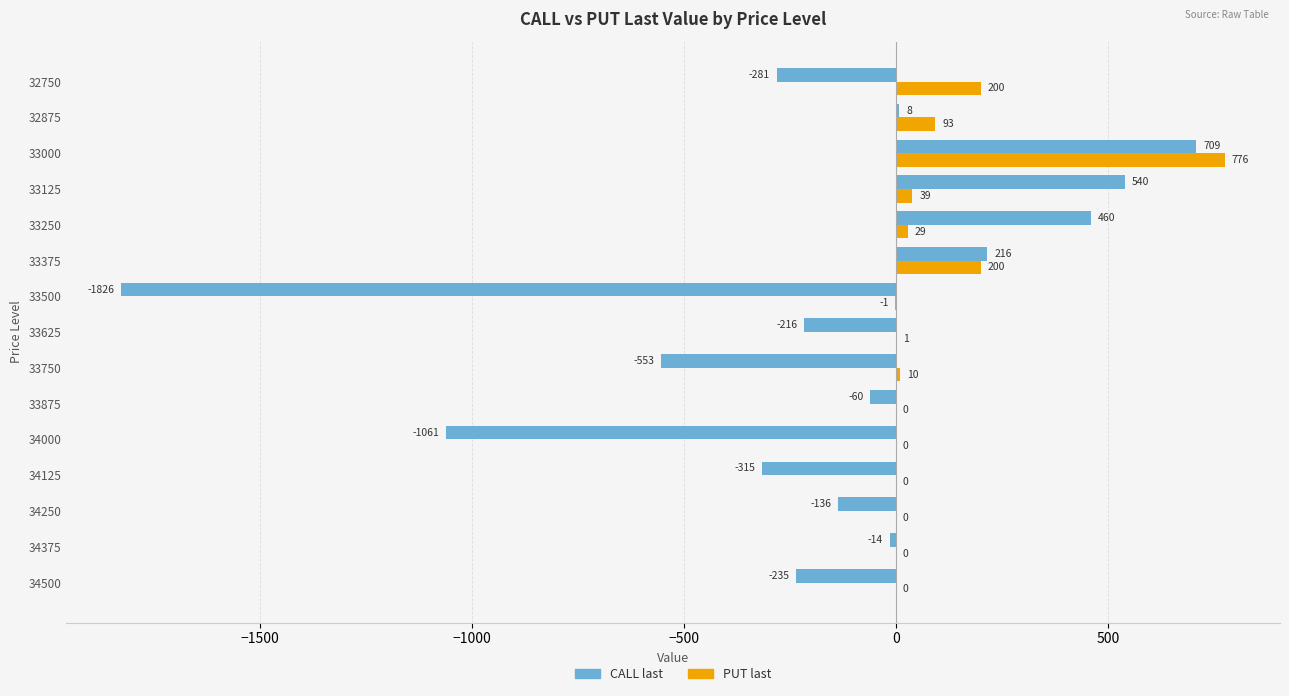

What is the maximum value shown in the chart?

776